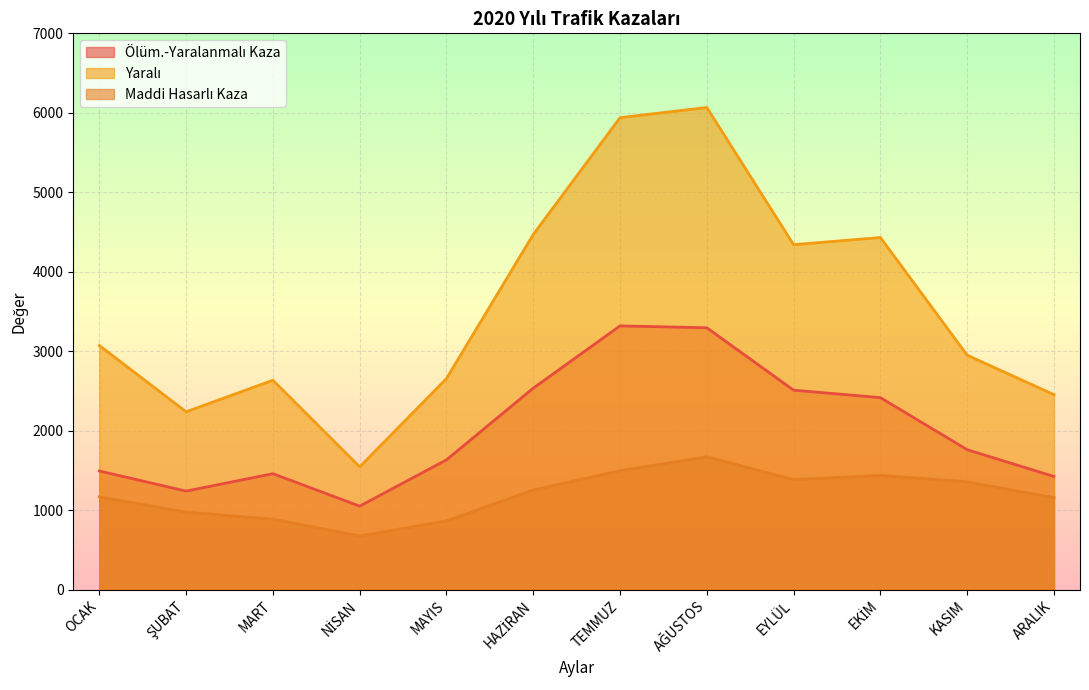

The Yaralı series shows 1103 at ARALIK. True or false?

False